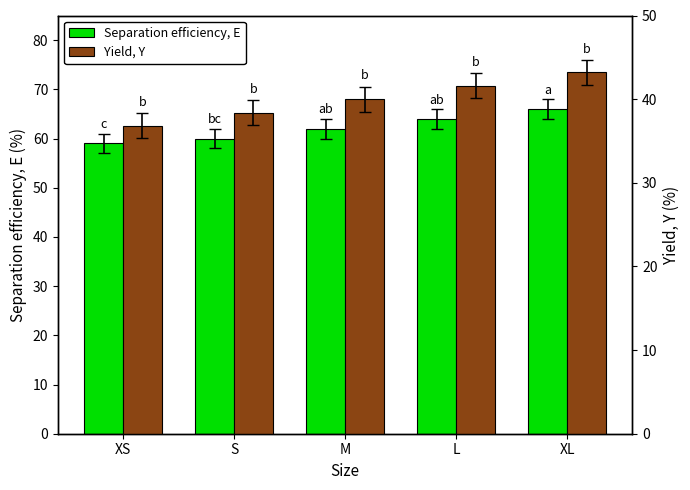

What is the difference between the second highest and minimum values in the Separation efficiency, E series?

5.0